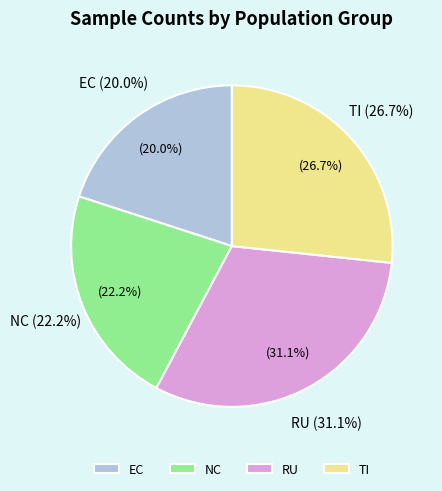

Combined, do RU and TI account for over 50%?

Yes